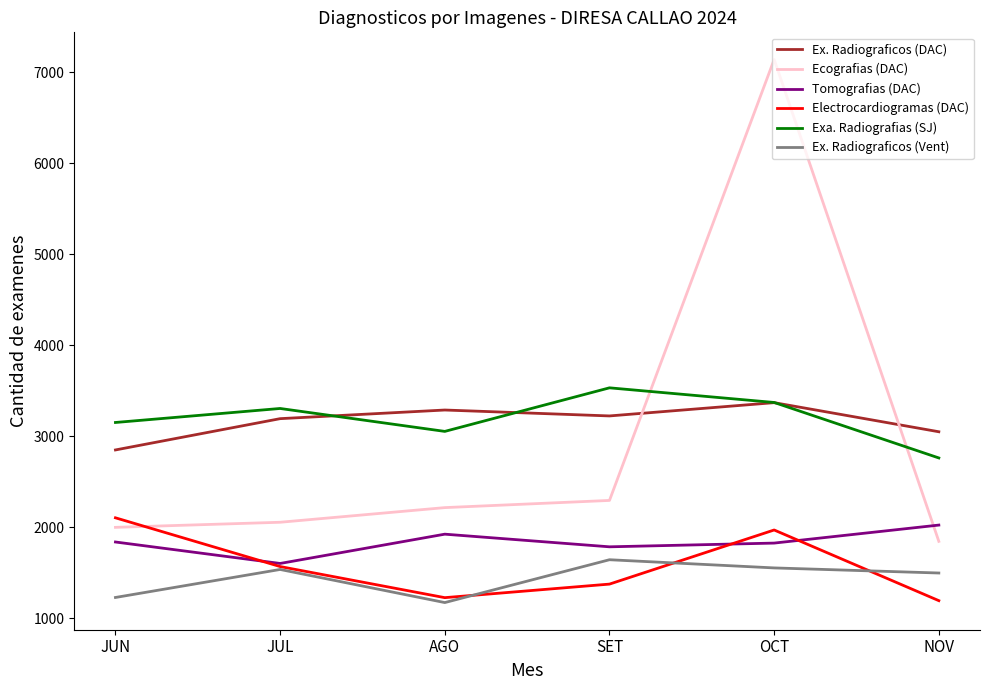

Is it true that Ex. Radiograficos (Vent) equals 1643 at SET?

True